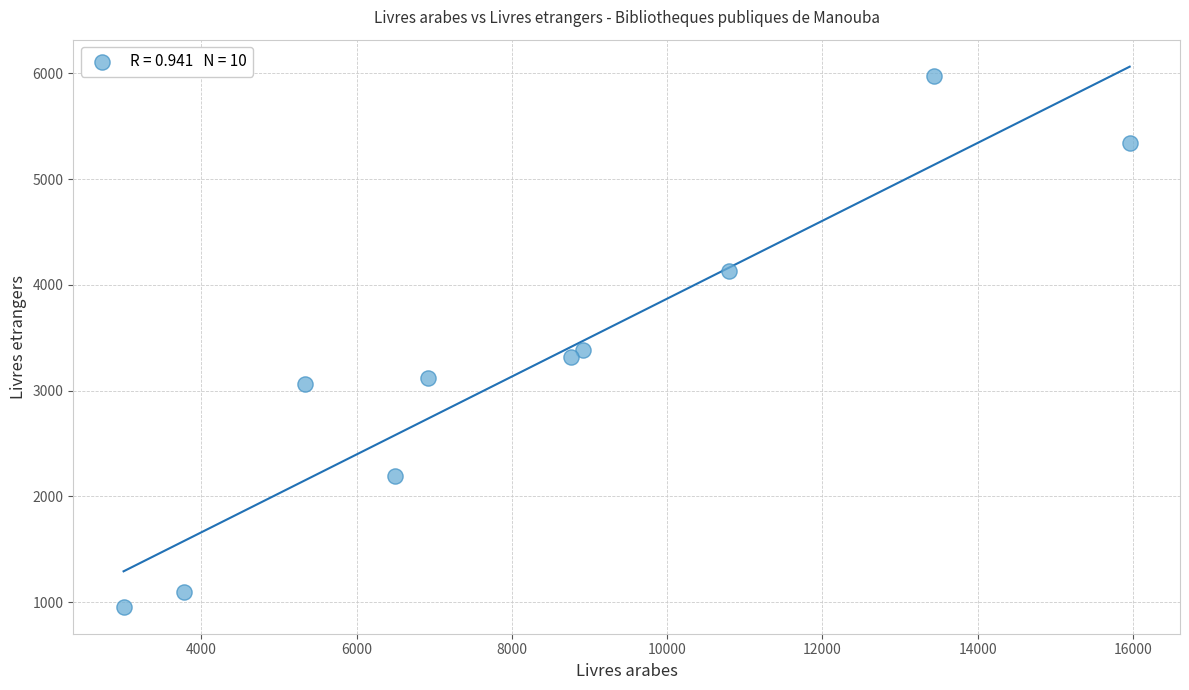

What Y value in the scatter plot is closest to 3467?

3381